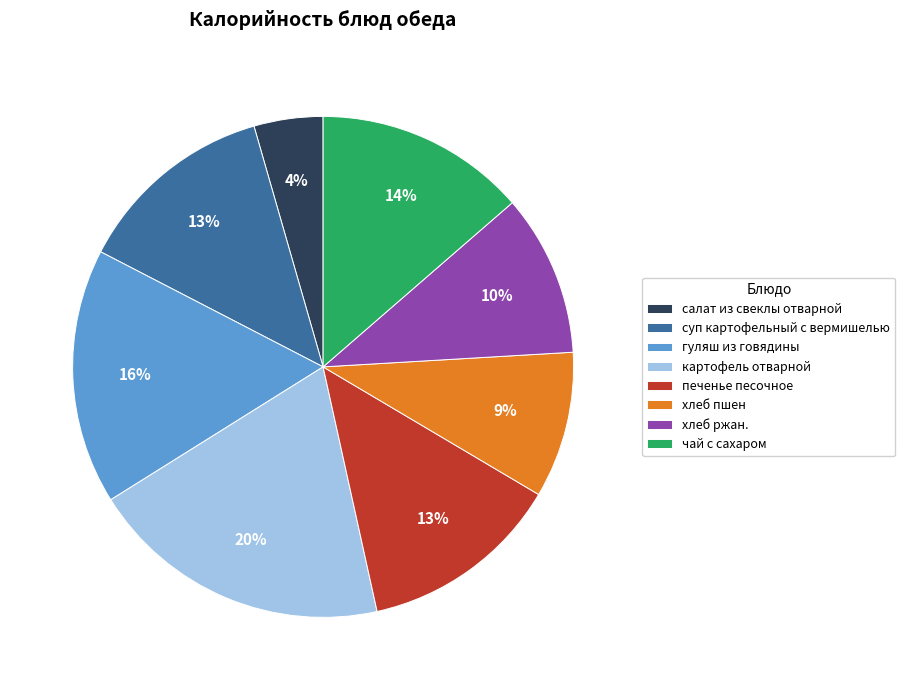

Combined, do картофель отварной and хлеб пшен account for over 50%?

No